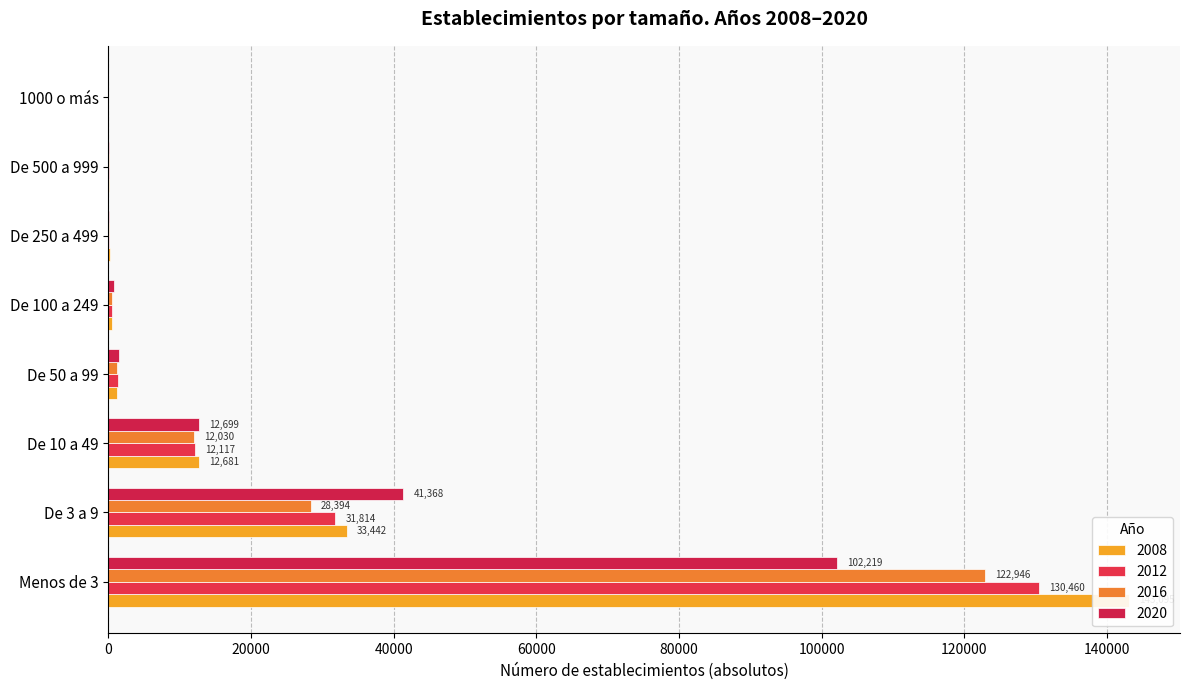

Does the chart contain stacked bars?

No